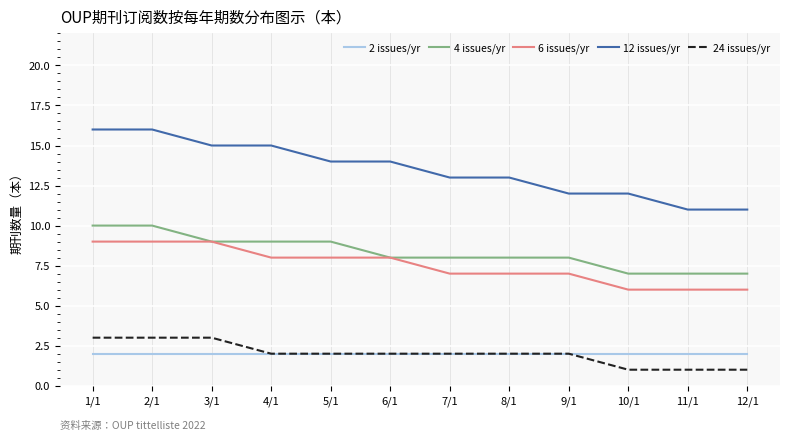

What is the highest value of the 24 issues/yr series?

3